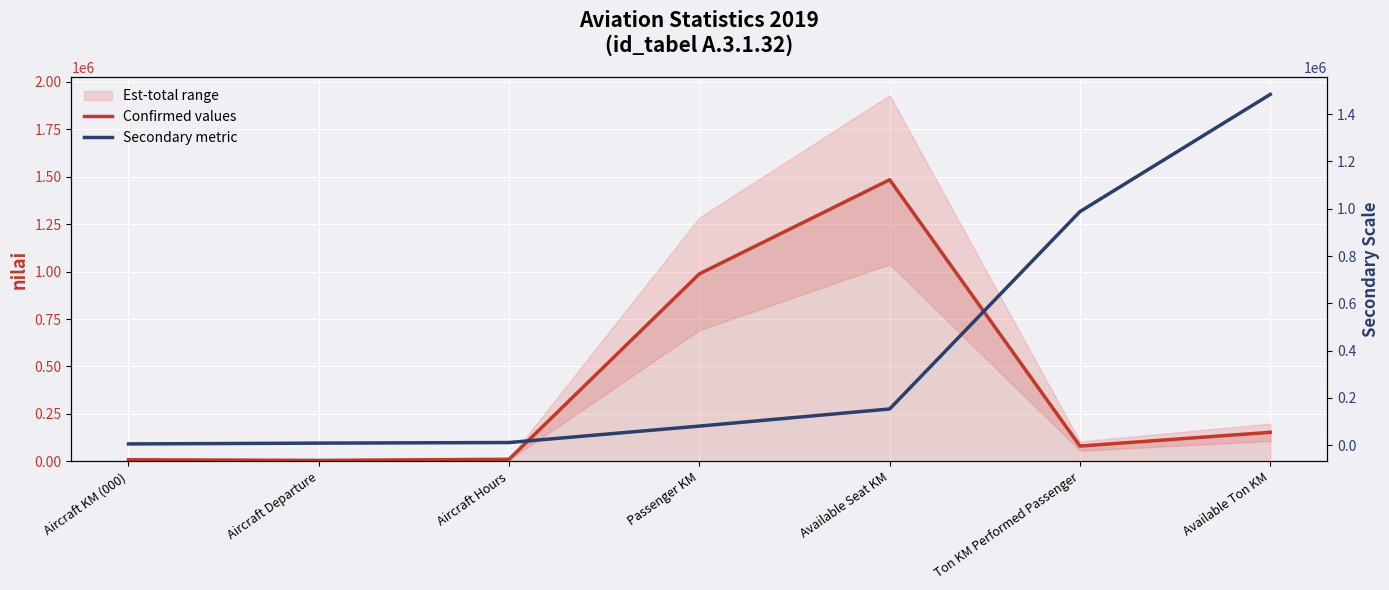

The Confirmed values series shows 80698 at Ton KM Performed Passenger. True or false?

True